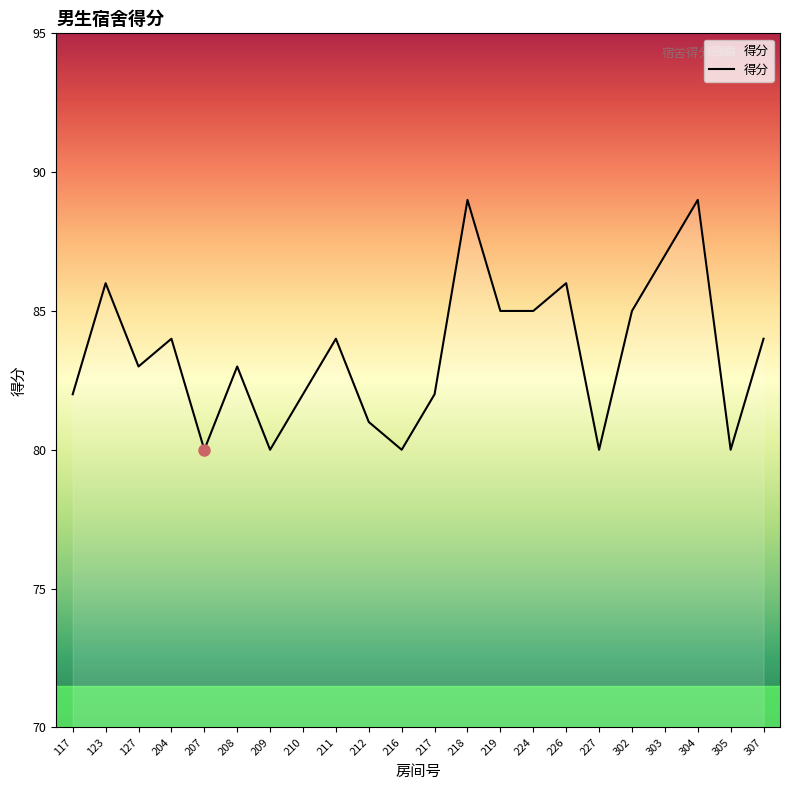

What is the difference between the maximum and minimum values?

9